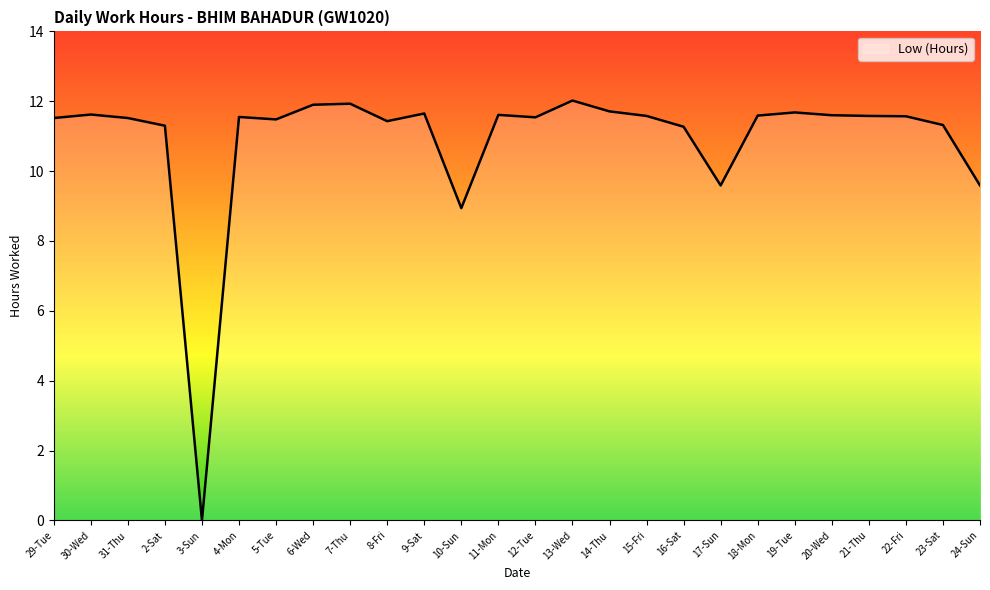

The value at 19-Tue is 11.7. True or false?

True